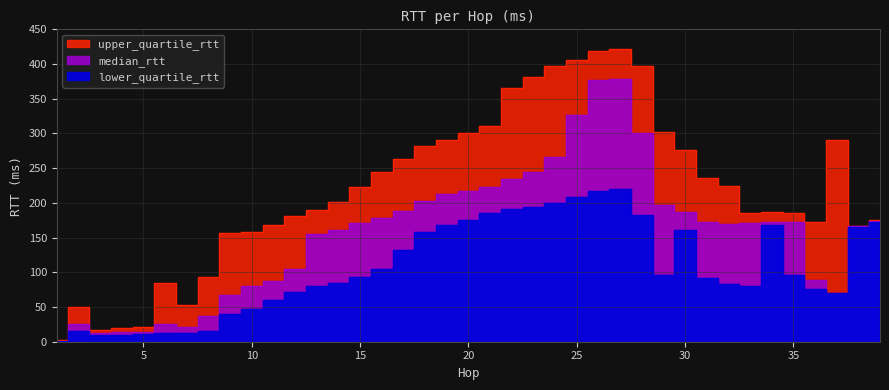

How many values in the median_rtt series exceed 171?

20